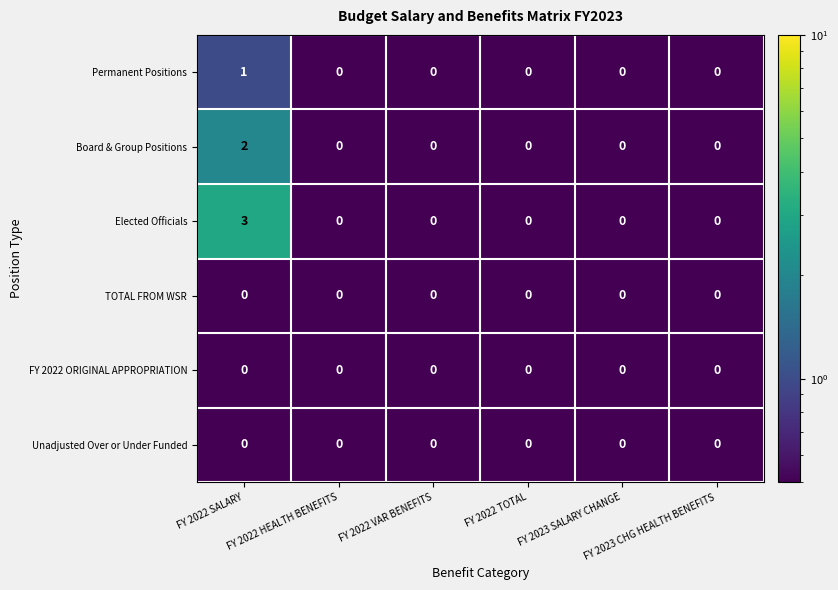

Which series has the widest spread of values?

Elected Officials